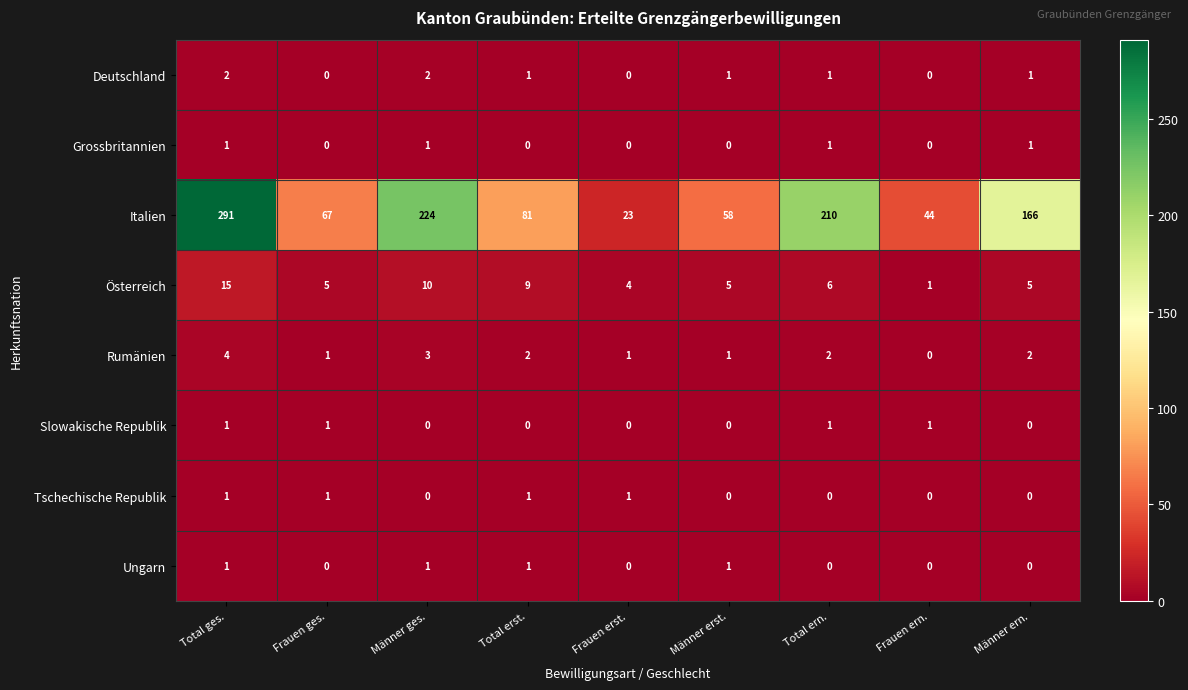

Is it true that Tschechische Republik equals 0 at Männer ges.?

True